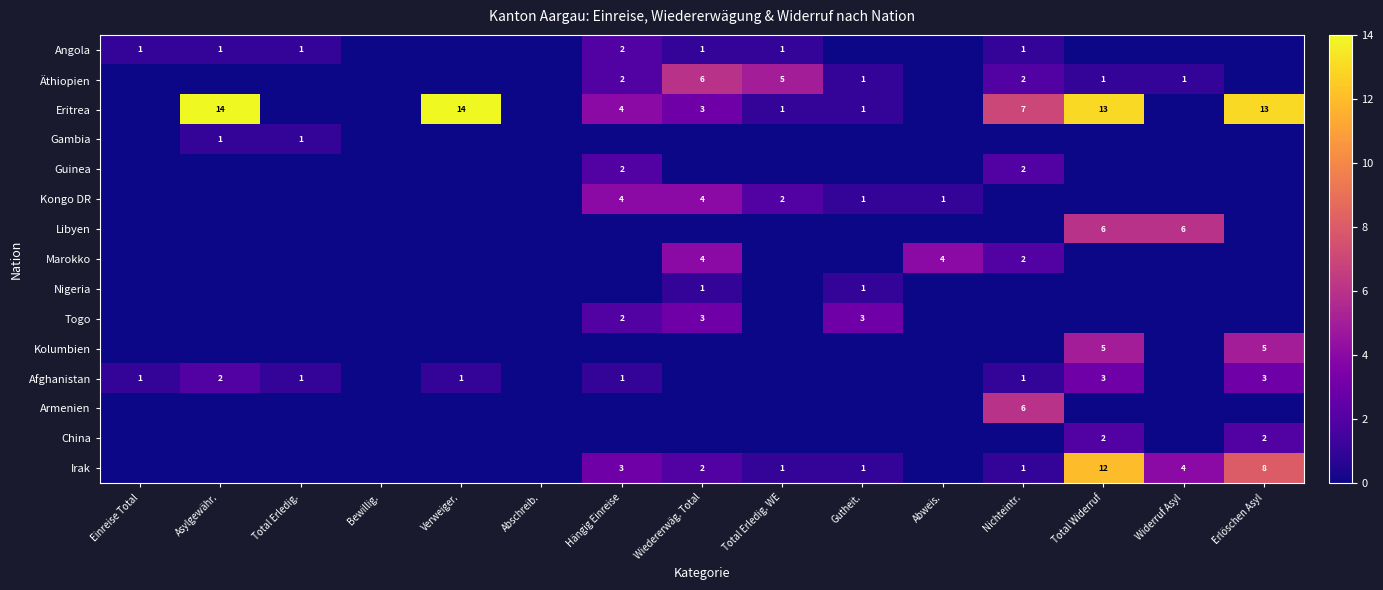

True or false: Äthiopien has a value of 2 at Hängig Einreise.

True